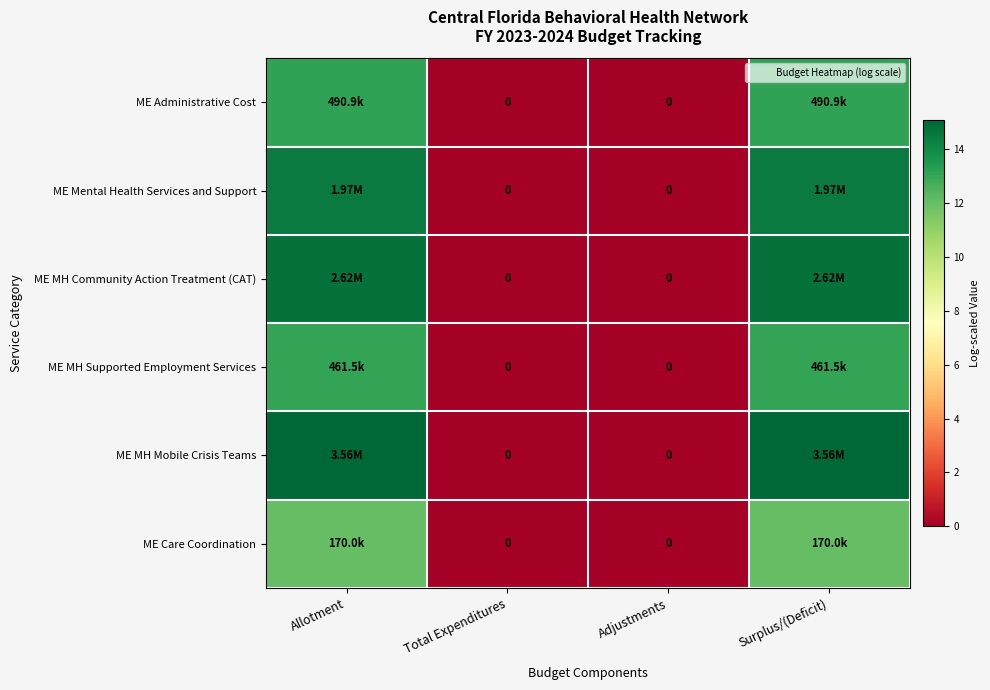

The value of ME MH Supported Employment Services at Adjustments is -6.6. True or false?

False